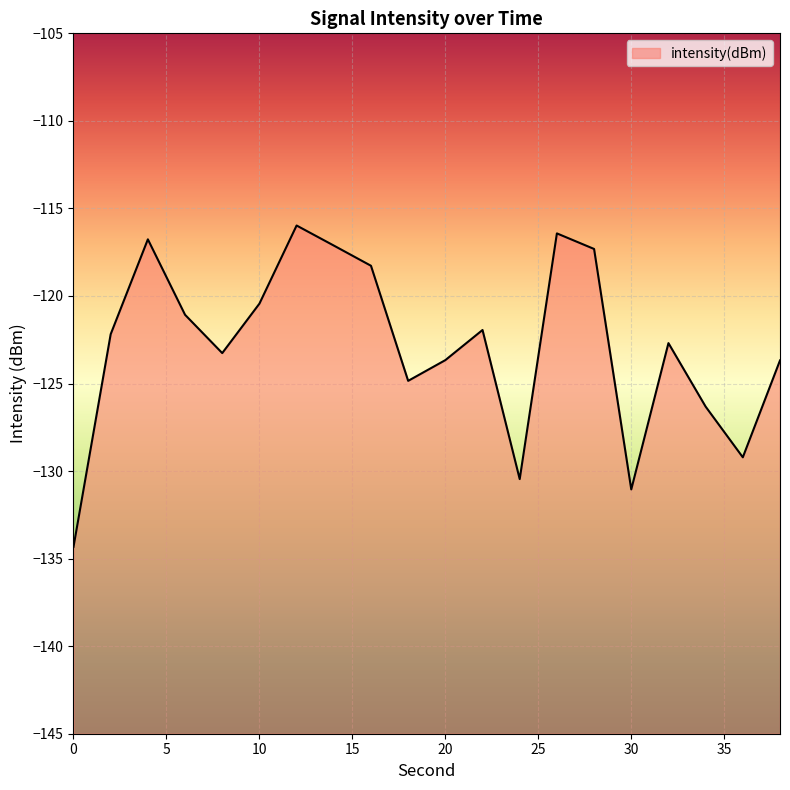

At which label is the value closest to -125?

18